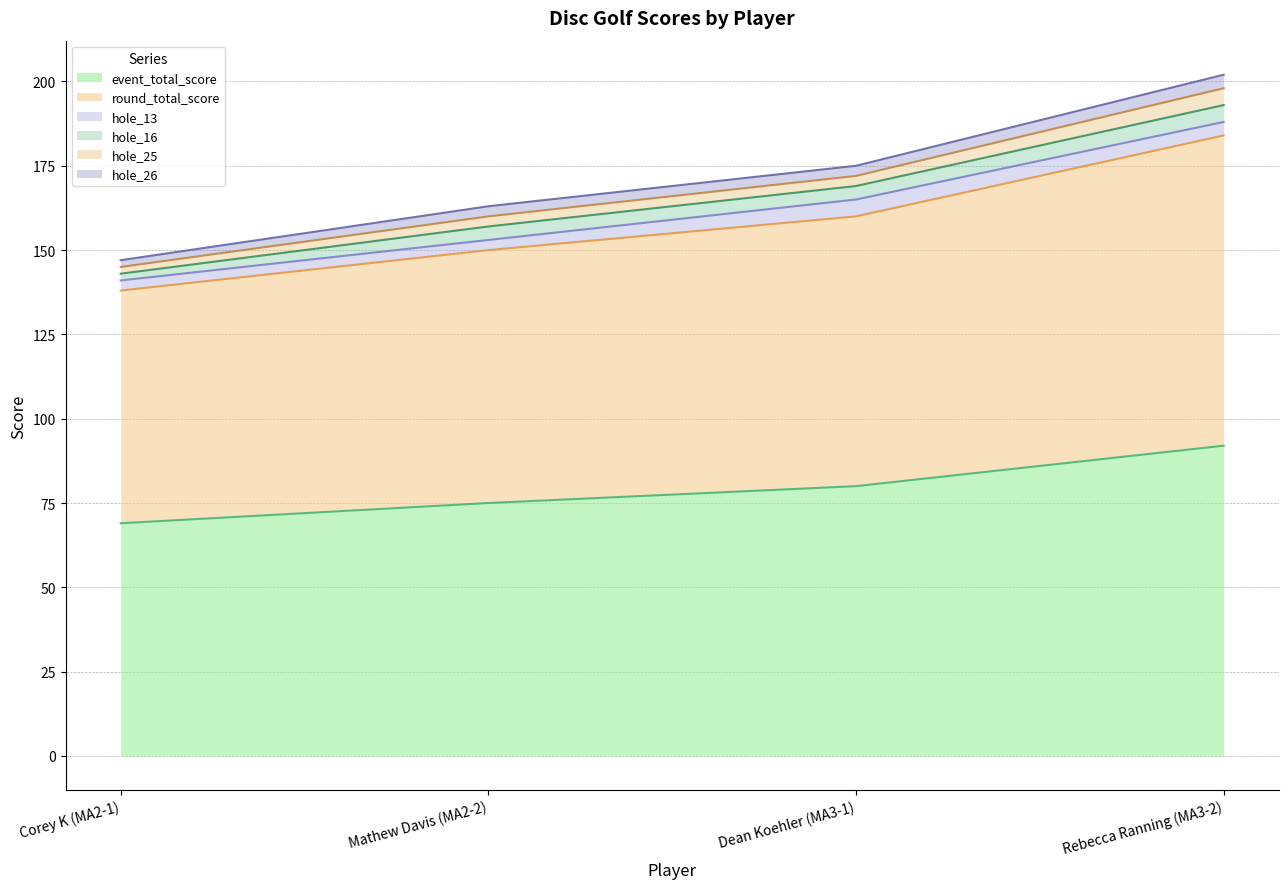

What is the sum of the hole_13 values at Corey K (MA2-1) and Mathew Davis (MA2-2)?

6